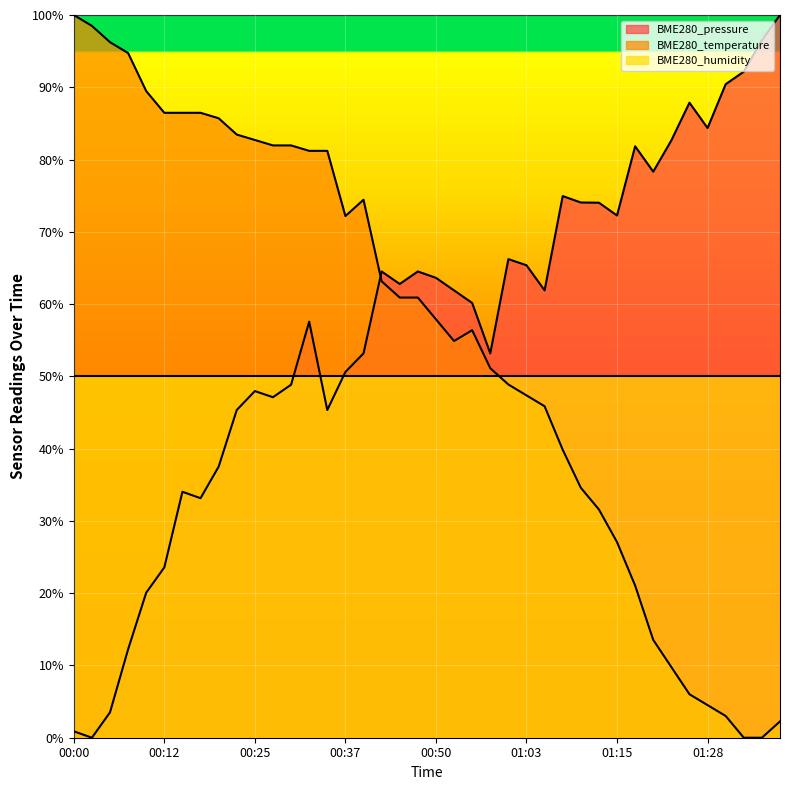

What is the difference between the maximum and minimum values in the BME280_temperature series?

100.0